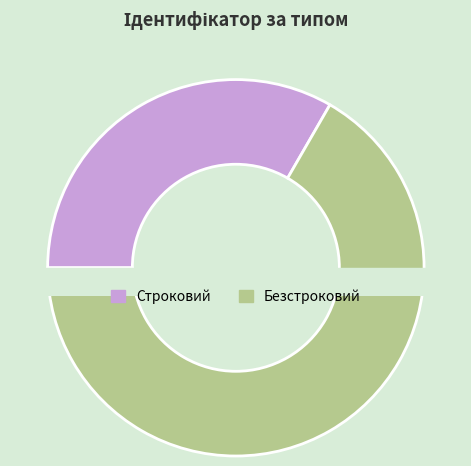

Which slice represents more than half of the pie?

Безстроковий